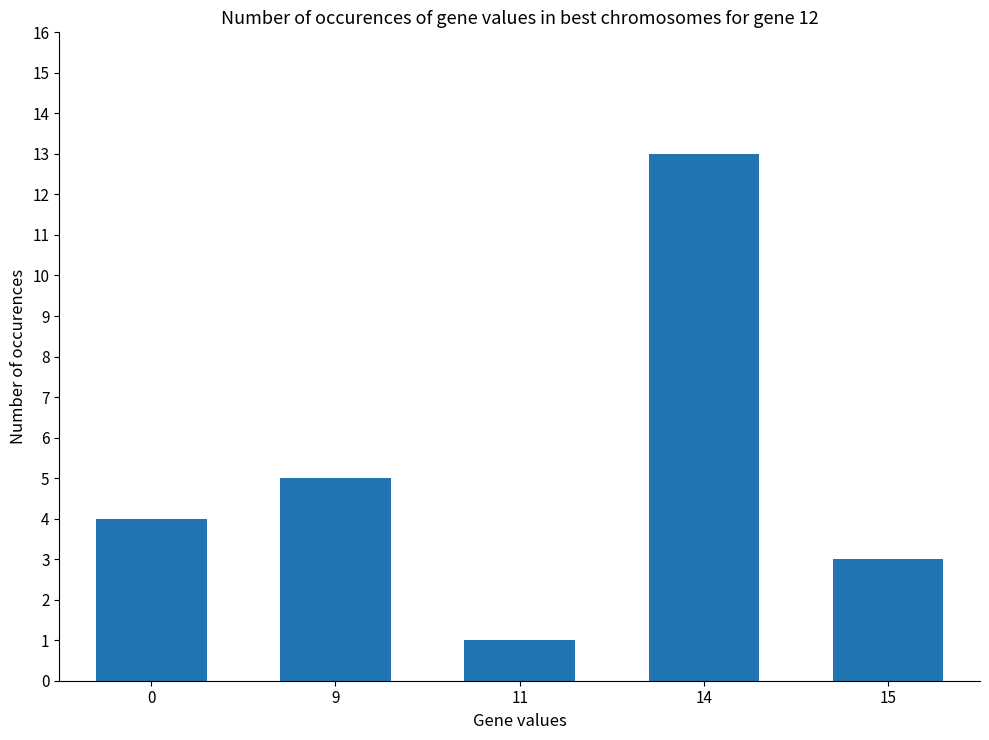

Are the bars grouped side by side (vs. stacked)?

No